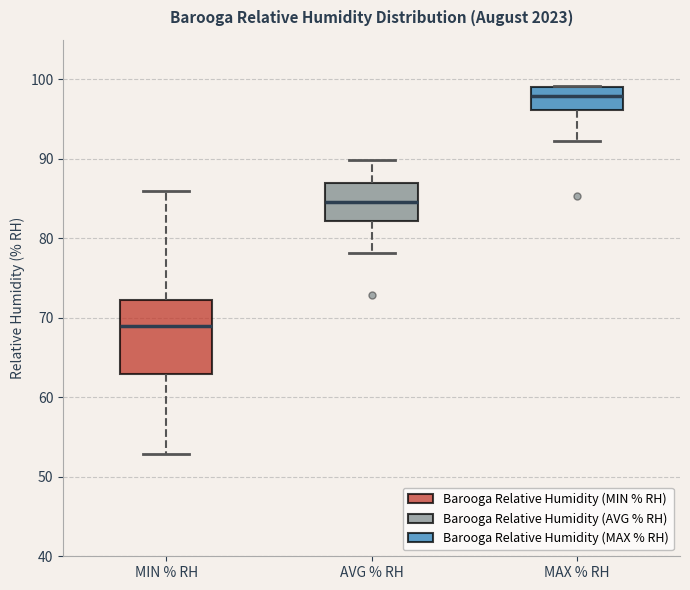

Reading left to right, transcribe this box plot: for each box, give where its median line is, the range the box spans, and where its two whiskers end, as read against the y-axis. The values are not printed on the chart, so give them approximately, as read against the axis.

MIN % RH: median 69, box 63 to 72, whiskers 53 to 86
AVG % RH: median 85, box 82 to 87, whiskers 78 to 90
MAX % RH: median 98, box 96 to 99, whiskers 92 to 99